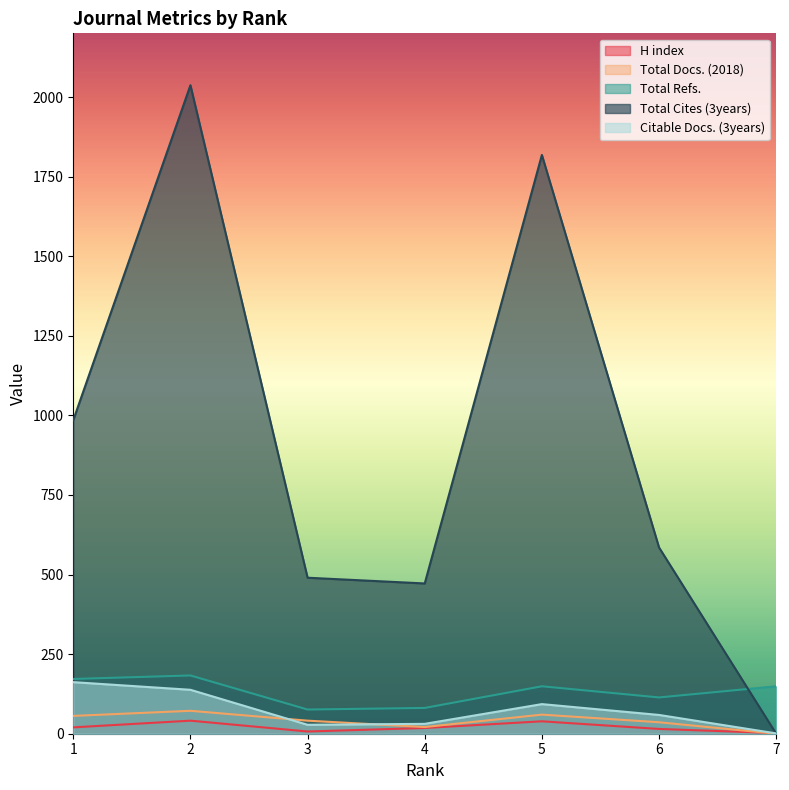

True or false: Total Refs. has more than 2 interior local peaks.

False